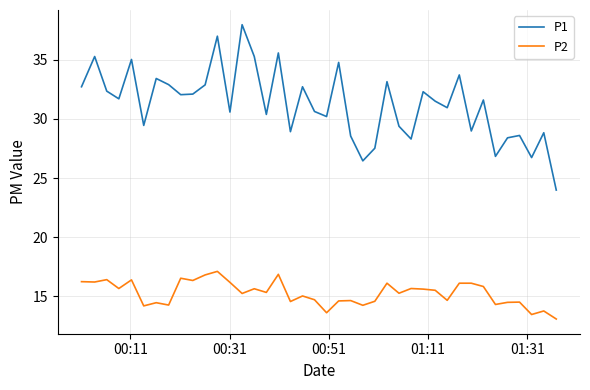

Which series has the widest spread of values?

P1